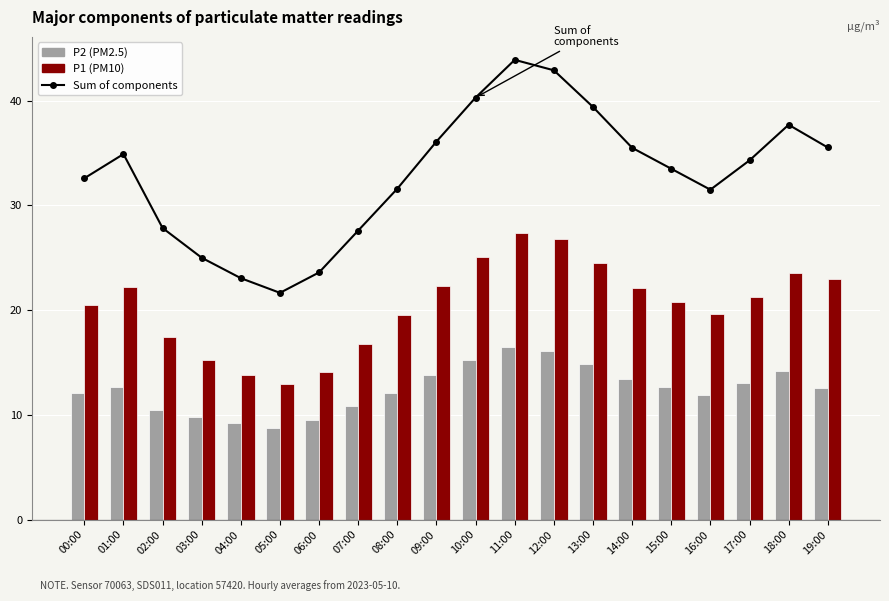

Reading left to right, list all the values displayed in this chart.

Sum of components: 32.6	34.9	27.8	25.0	23.0	21.6	23.6	27.6	31.6	36.1	40.3	43.9	42.9	39.4	35.5	33.5	31.5	34.3	37.7	35.5
P2: 12.1	12.7	10.4	9.8	9.2	8.8	9.5	10.8	12.1	13.8	15.2	16.5	16.1	14.9	13.4	12.7	11.9	13.0	14.2	12.6
P1: 20.5	22.2	17.4	15.2	13.8	12.9	14.1	16.8	19.5	22.3	25.1	27.4	26.8	24.5	22.1	20.8	19.6	21.3	23.5	23.0